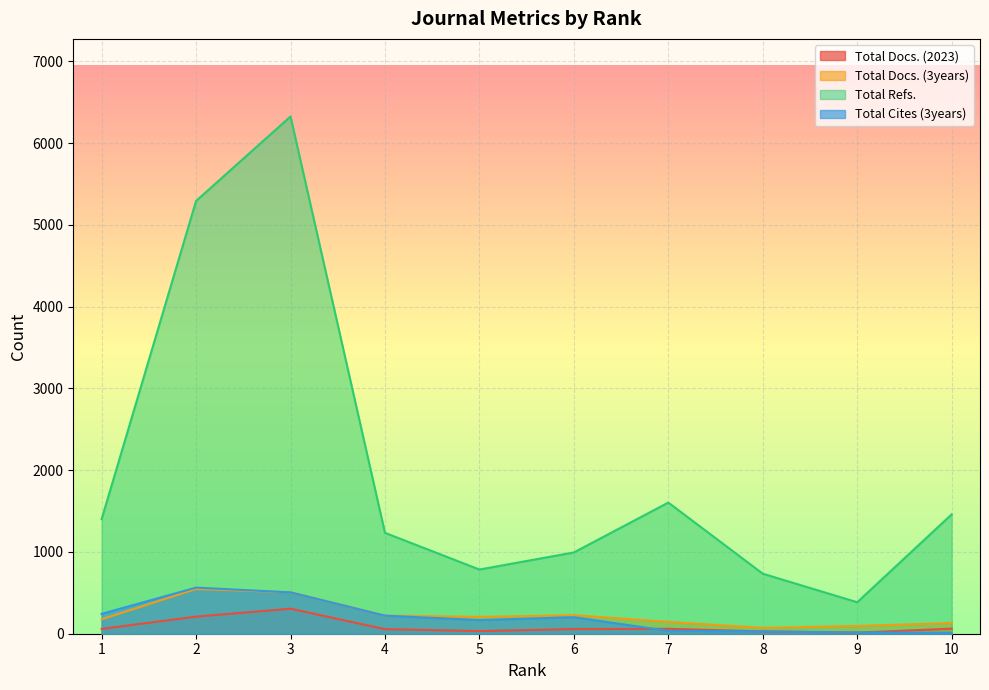

List the labels in order of Total Refs. value, largest first.

3, 2, 7, 10, 1, 4, 6, 5, 8, 9